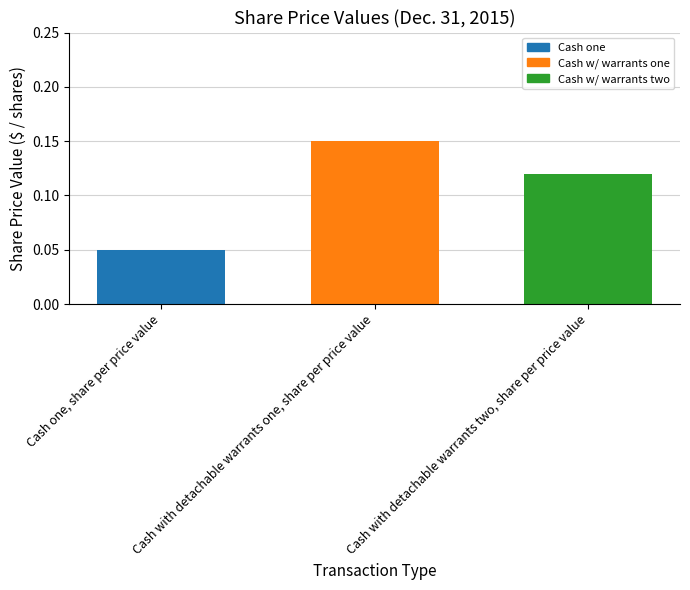

At which category does the chart reach its peak across all series?

Cash with detachable warrants one, share per price value